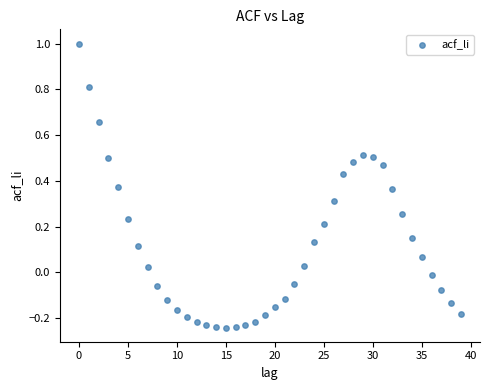

What is the range of Y values (max minus min)?

1.2